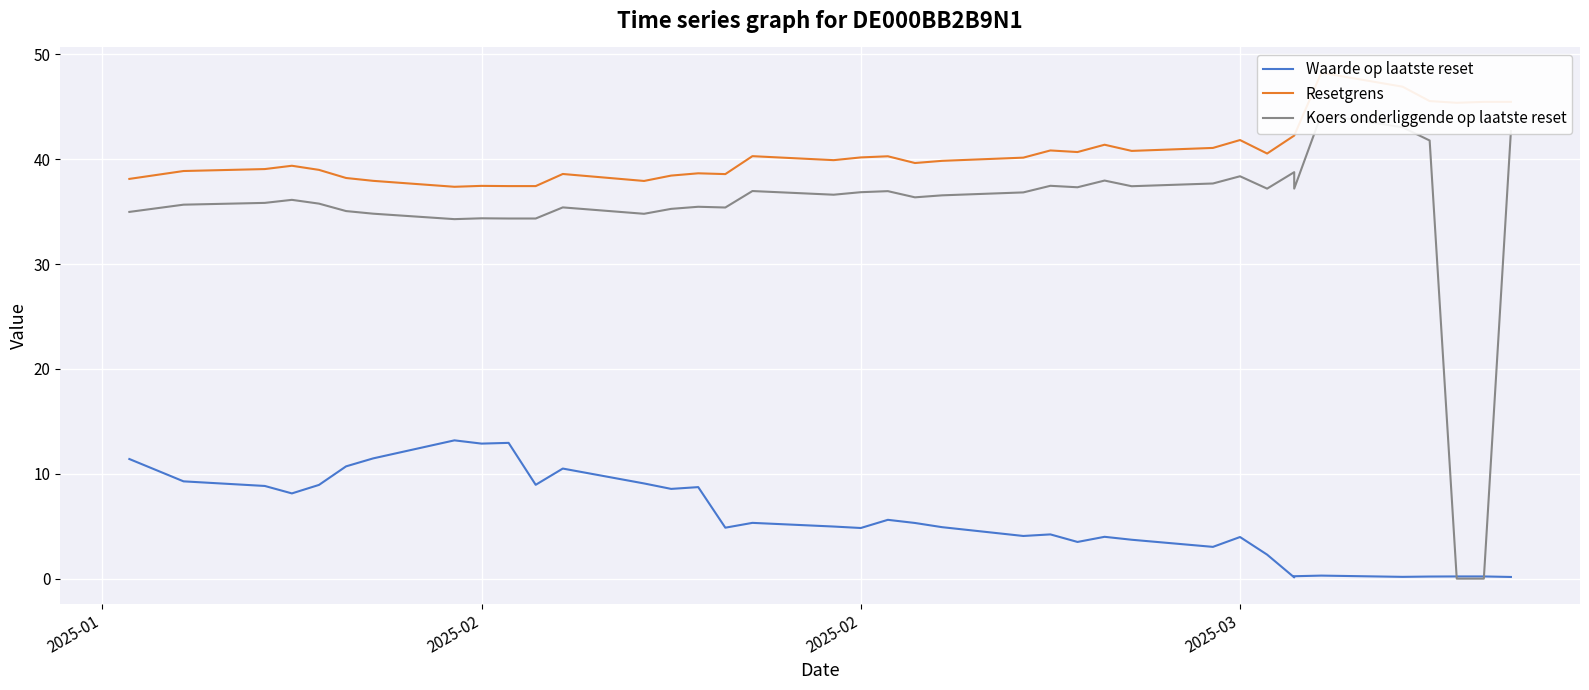

True or false: Koers onderliggende op laatste reset and Resetgrens cross at least once.

False